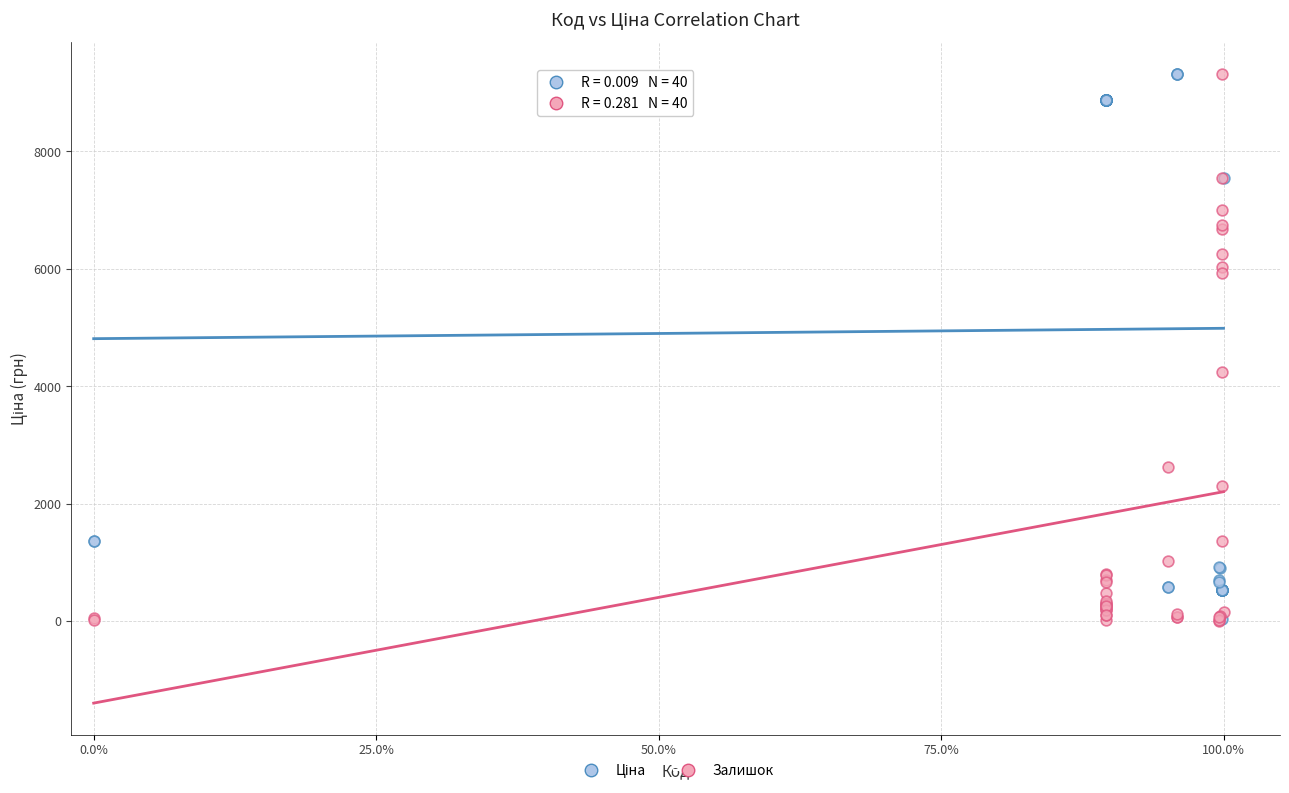

Across all series, what Y value is closest to 4664?

4248.4